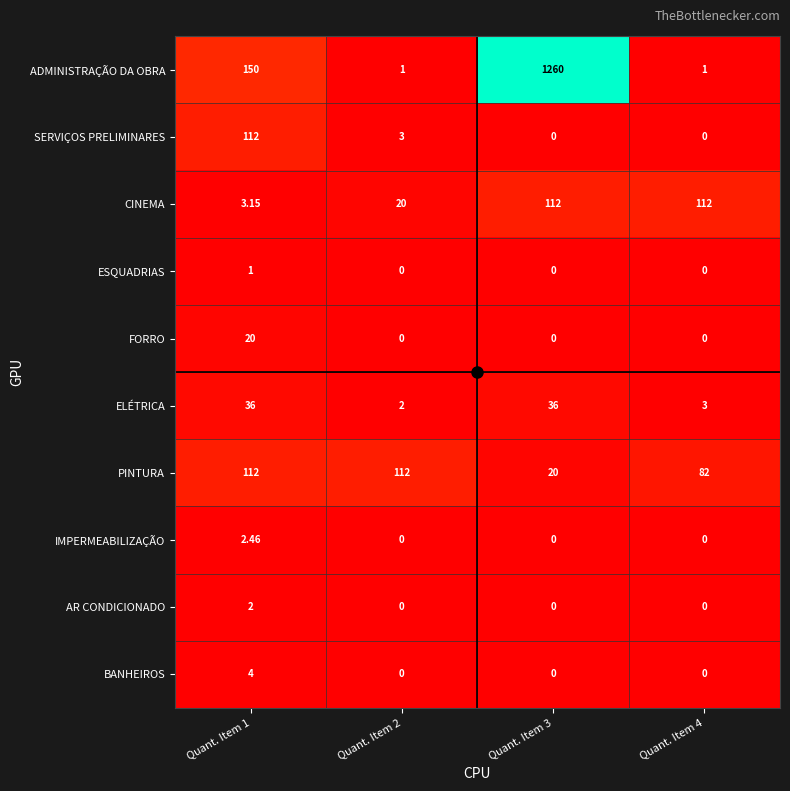

Is the value of ELÉTRICA at Quant. Item 4 greater than the value of BANHEIROS at Quant. Item 4?

Yes